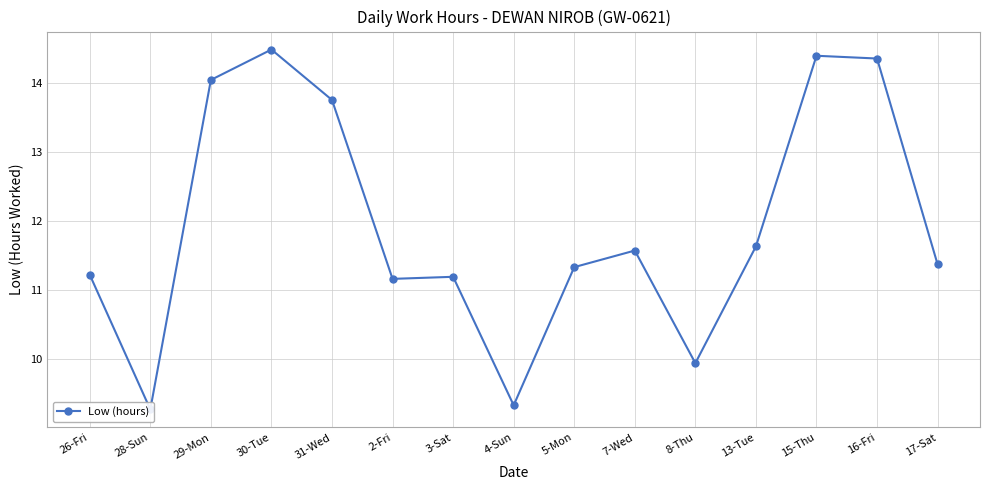

What is the label of the 4th point from the right?

13-Tue